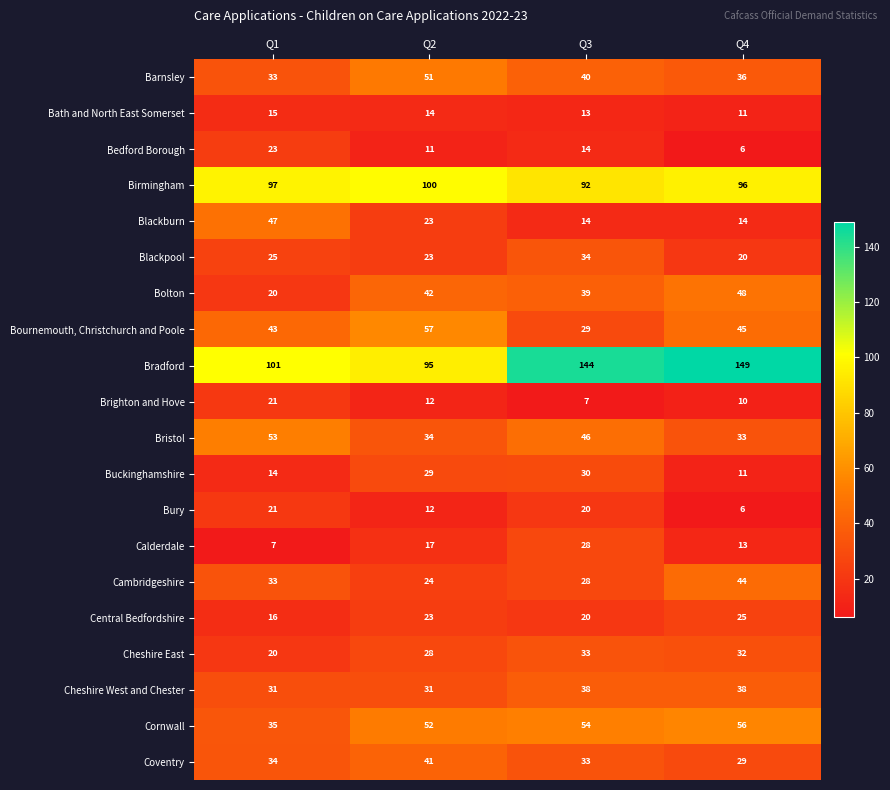

The value of Calderdale at Q2 is 24. True or false?

False